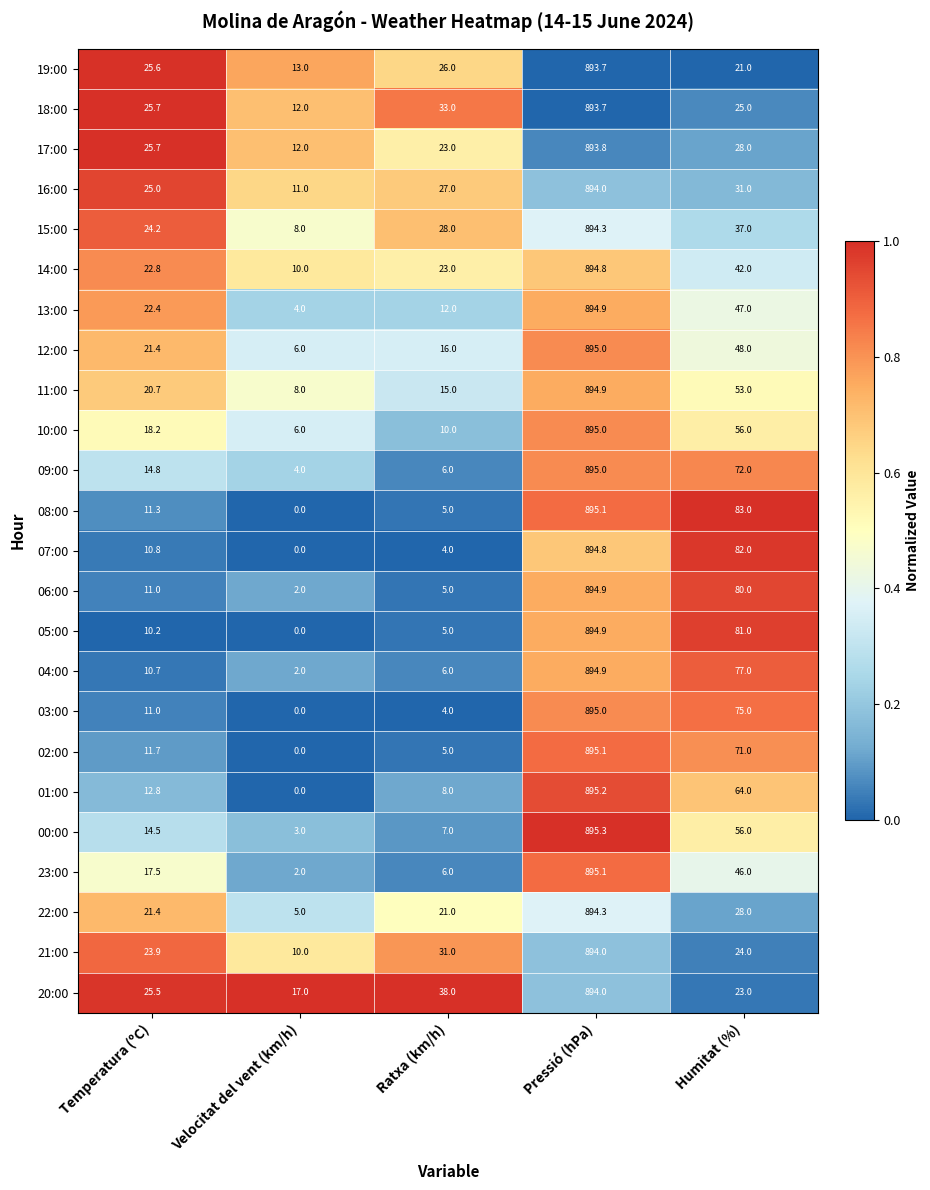

Between Ratxa (km/h) and Pressió (hPa), which series saw the biggest shift?

03:00